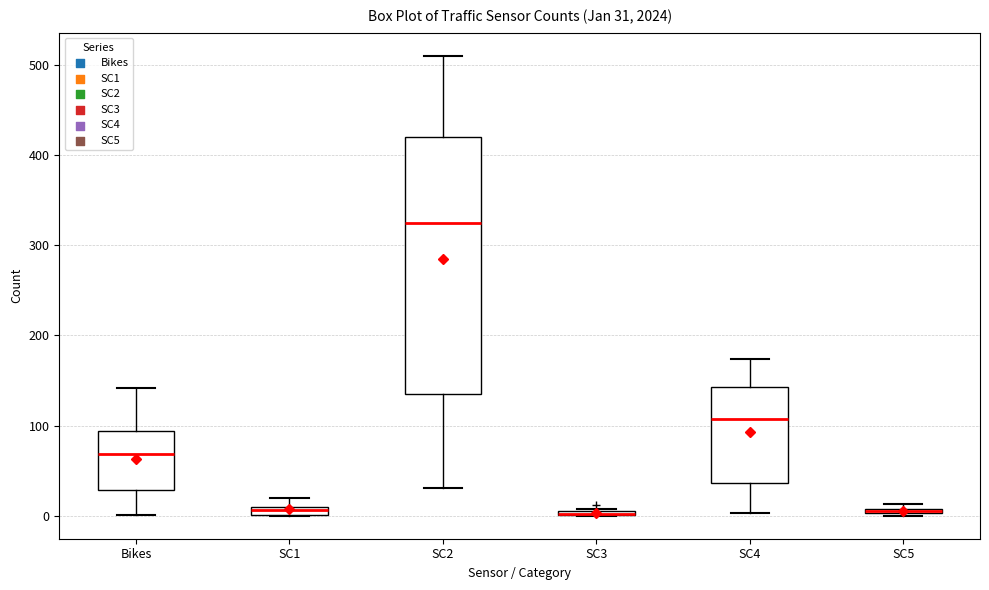

Which box is the tallest, from its lower edge to its upper edge?

SC2